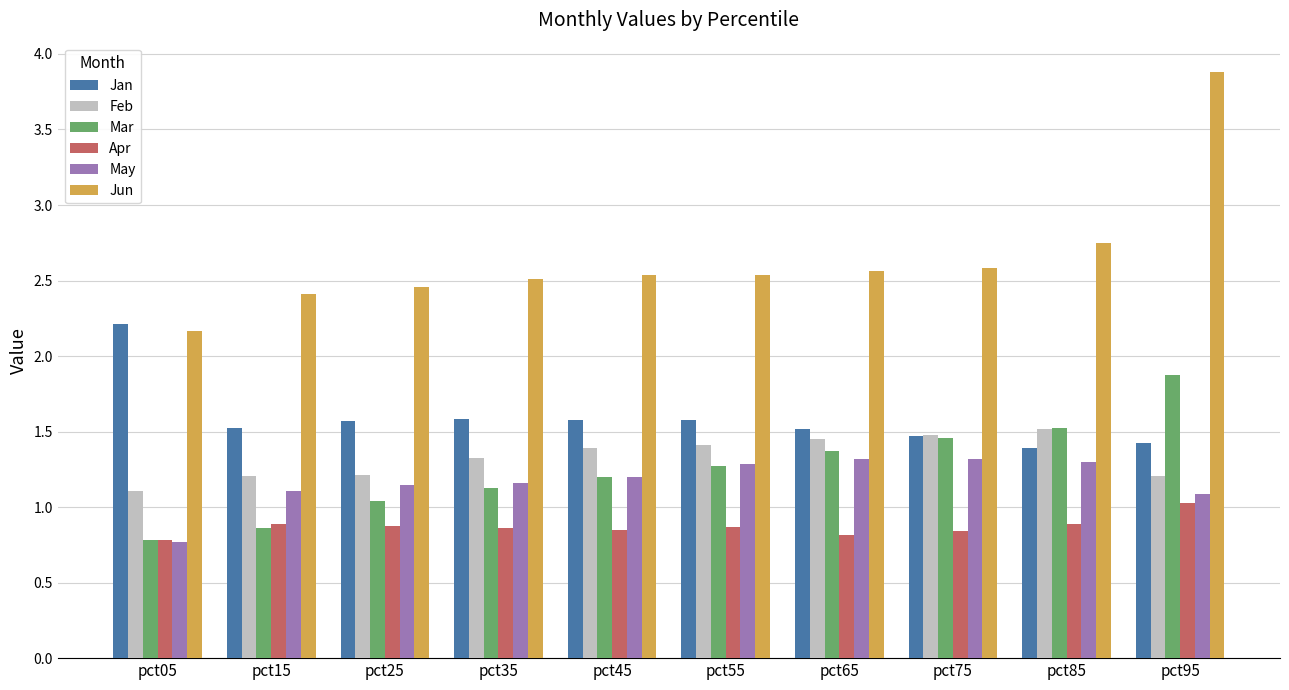

What are all the series names shown in the legend?

Jan, Feb, Mar, Apr, May, Jun